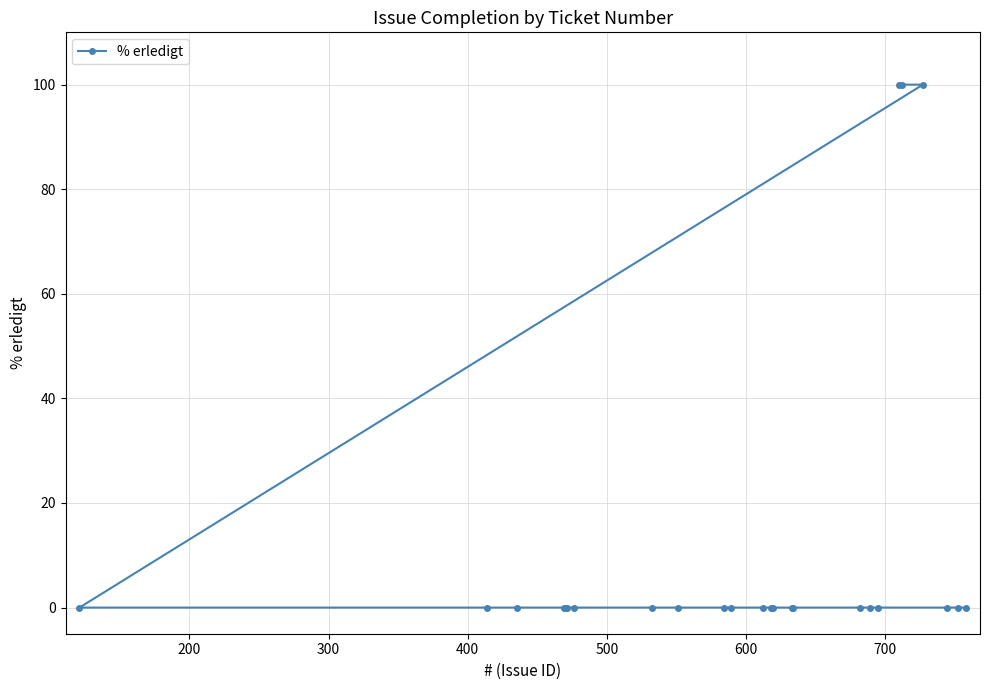

What is the sum of all values?

300